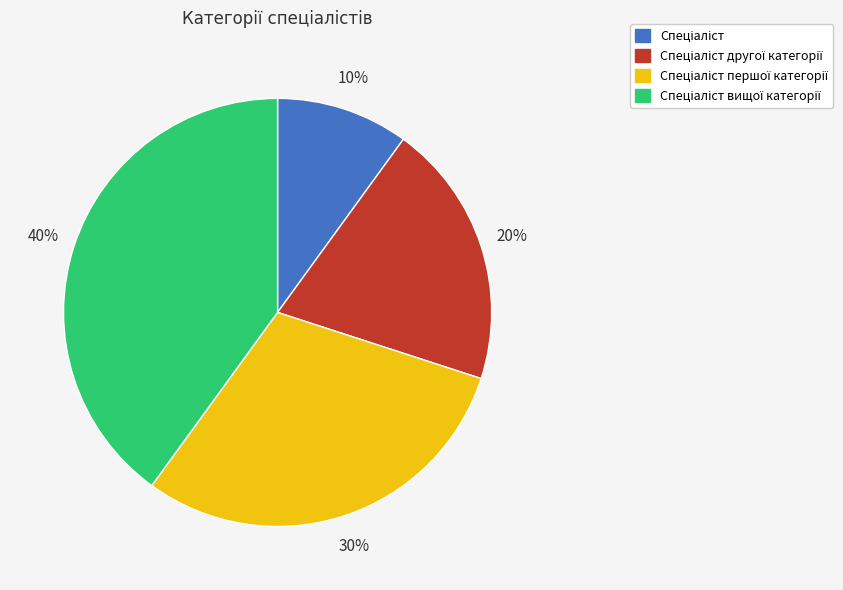

How many segments does this pie chart have?

4